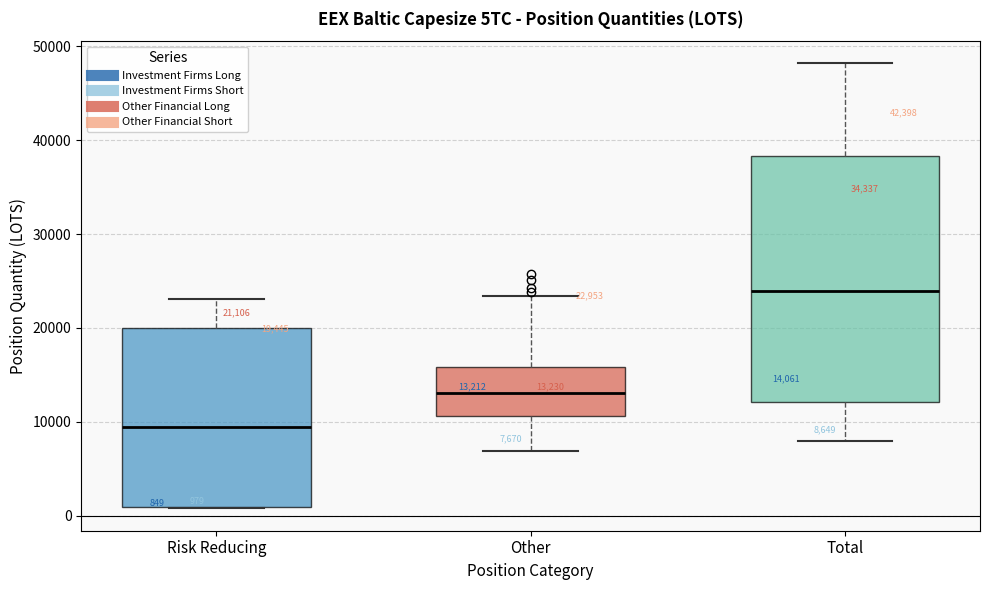

Which box is the tallest, from its lower edge to its upper edge?

Total